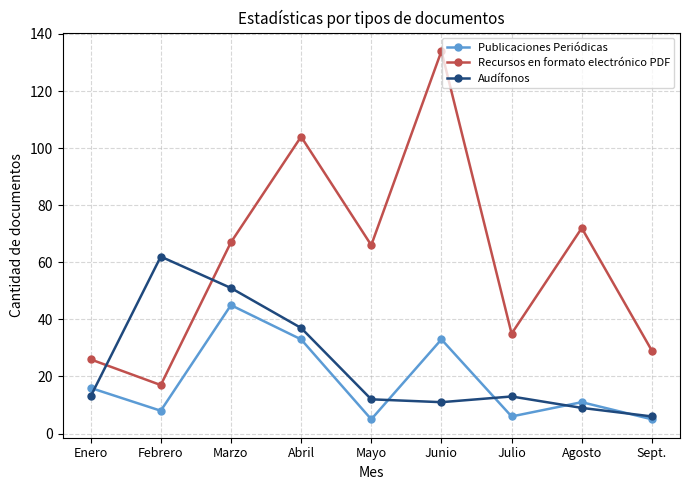

What is the label of the 6th point from the right?

Abril